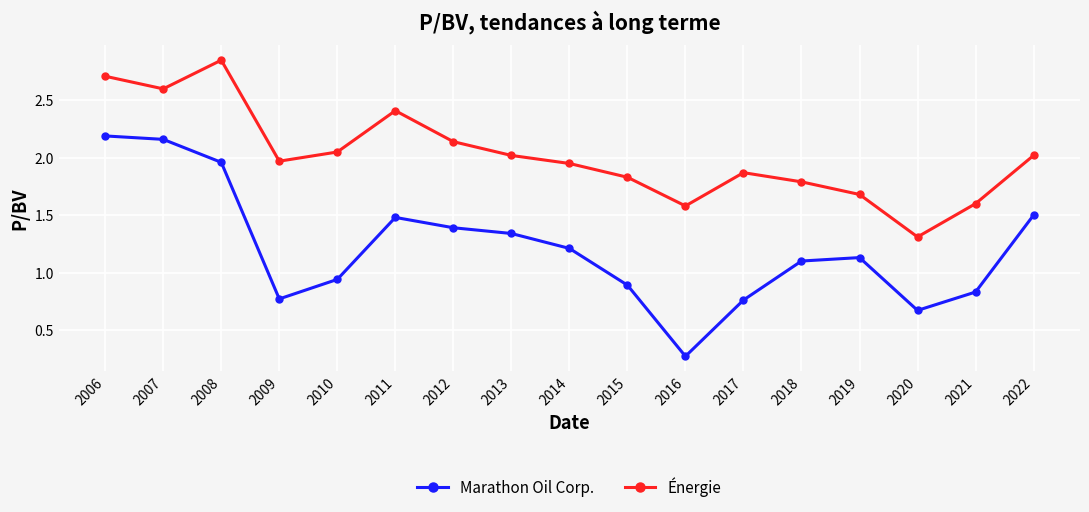

True or false: Marathon Oil Corp. and Énergie cross at least once.

False